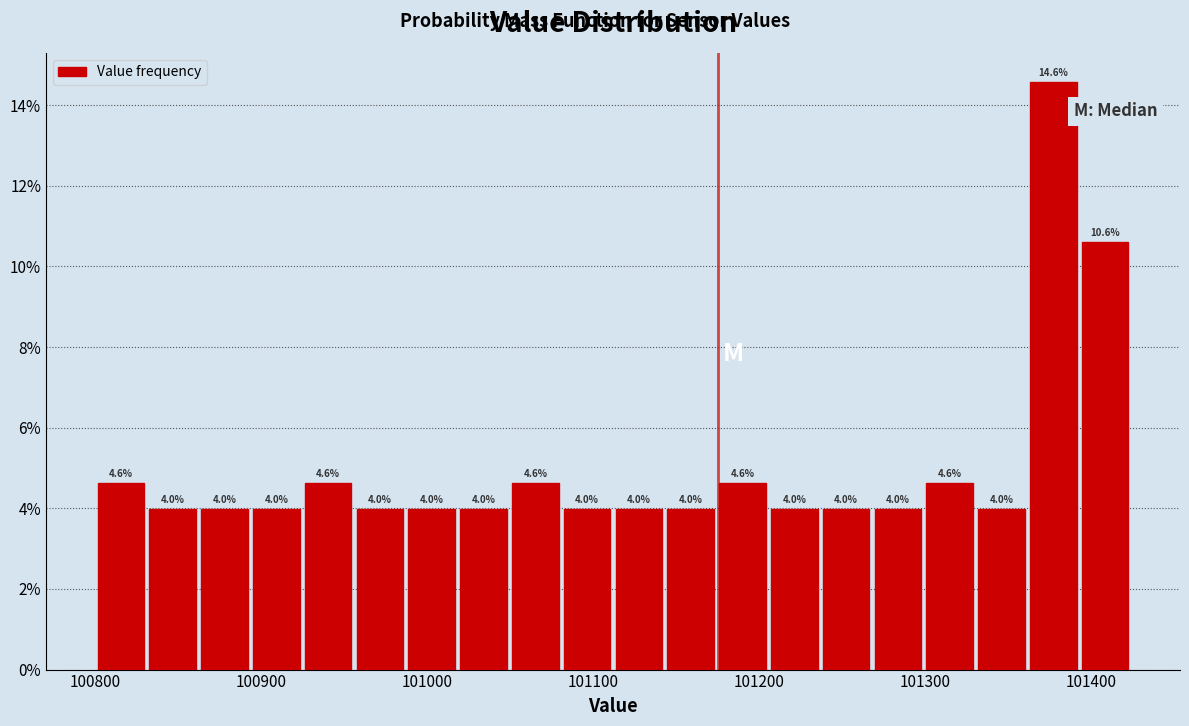

Read against the x-axis, roughly where is the centre of the tallest bar?

101380